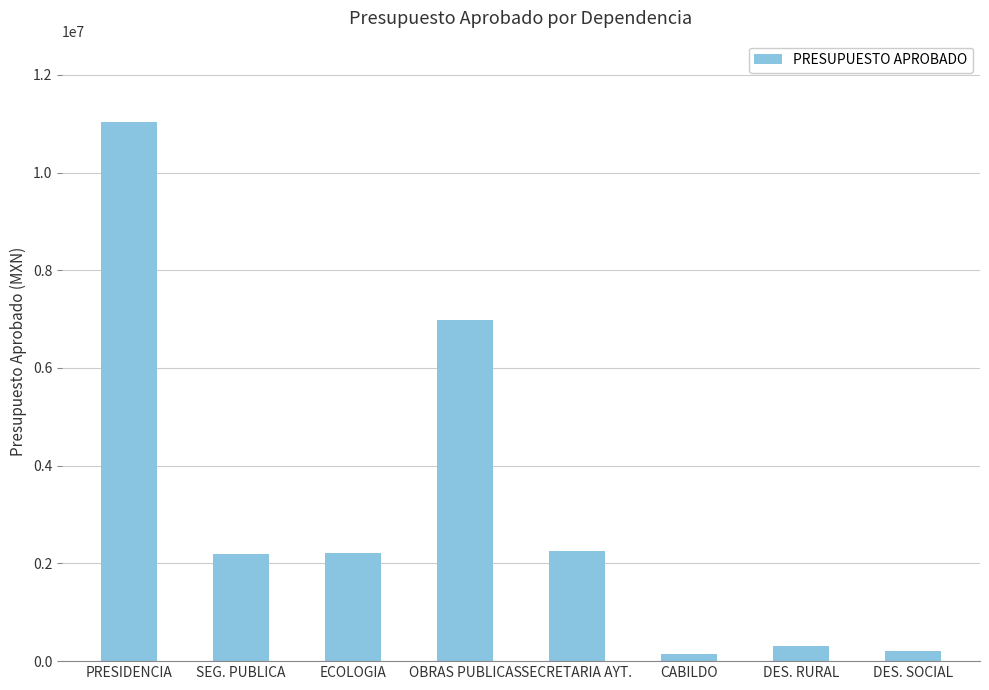

What is the difference between the second highest and second lowest values?

6775500.0